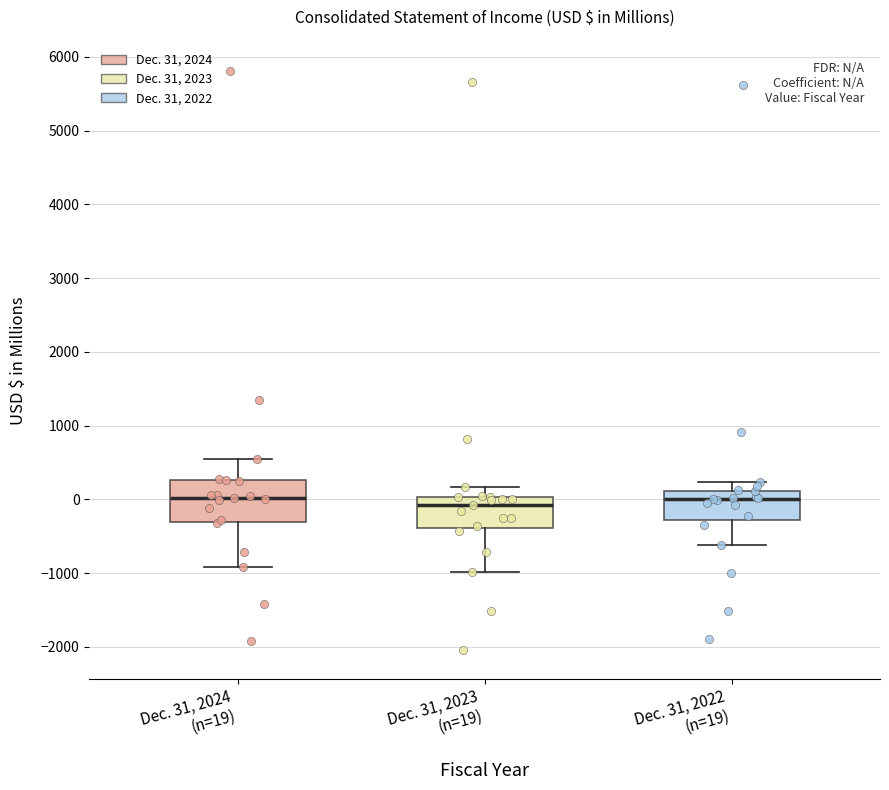

Which box is the tallest, from its lower edge to its upper edge?

Dec. 31, 2024 (n=19)